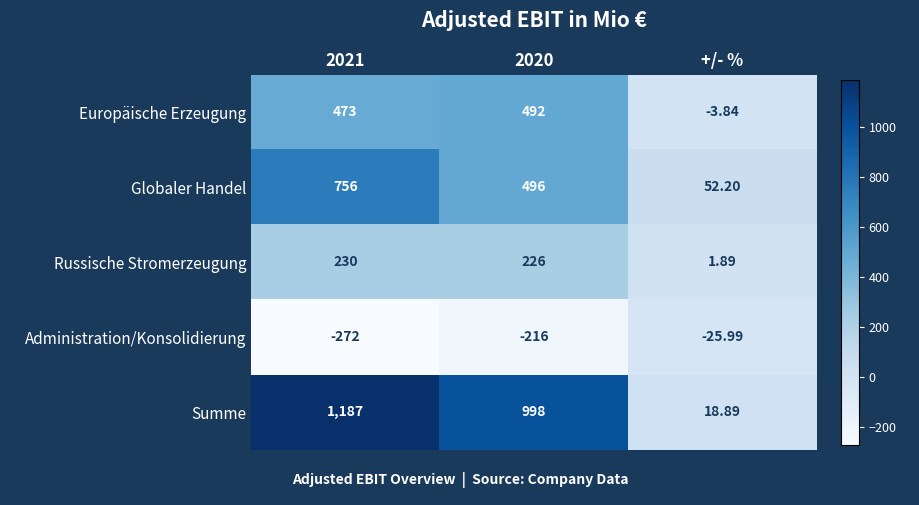

Which series has the largest total across all categories?

Summe